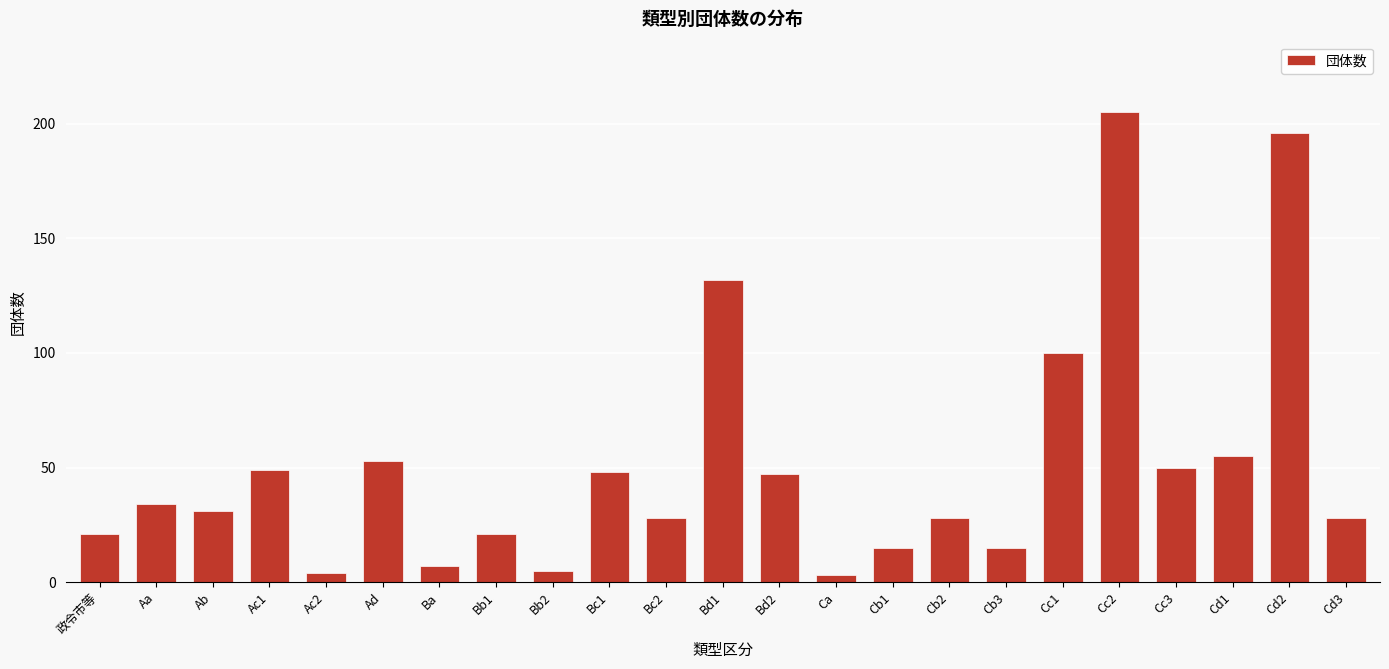

Reading left to right, what are all the values shown in this chart?

21	34	31	49	4	53	7	21	5	48	28	132	47	3	15	28	15	100	205	50	55	196	28